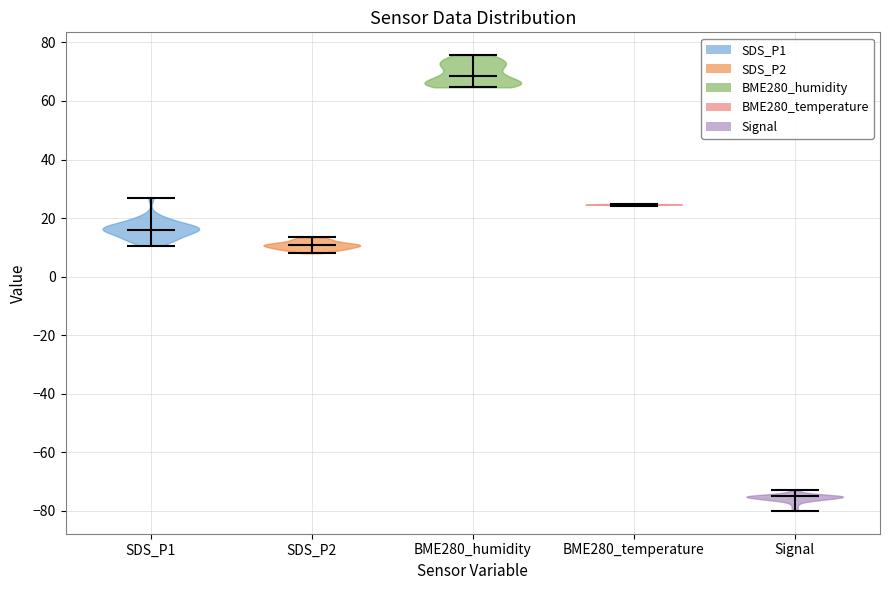

What is the lowest point the violin for Signal reaches on the y-axis? The values are not printed on the chart, so give them approximately, as read against the axis.

-80